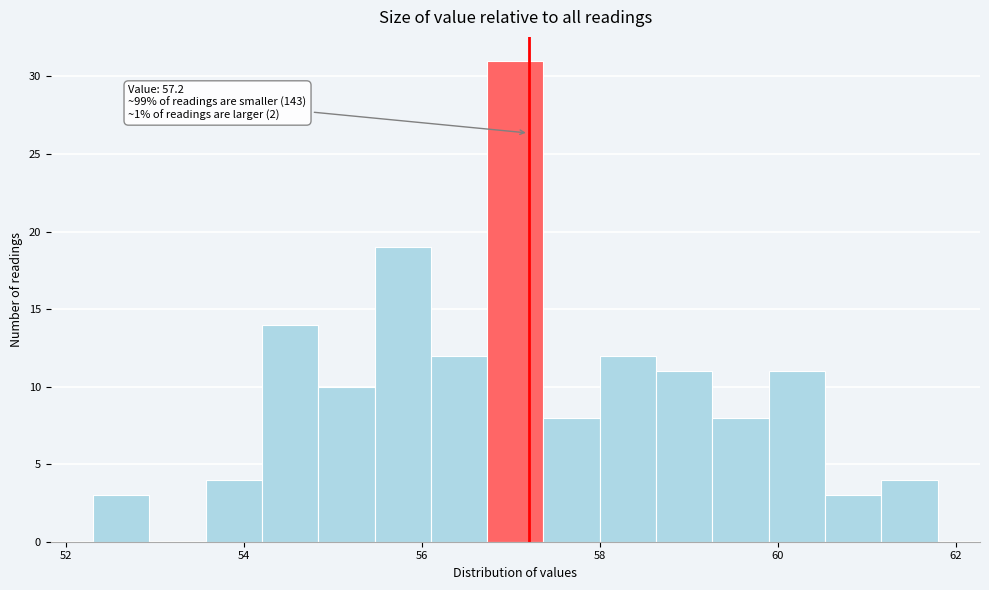

Around what value on the x-axis is the tallest bar? Give the approximate position of its centre, as read against the axis.

57.0